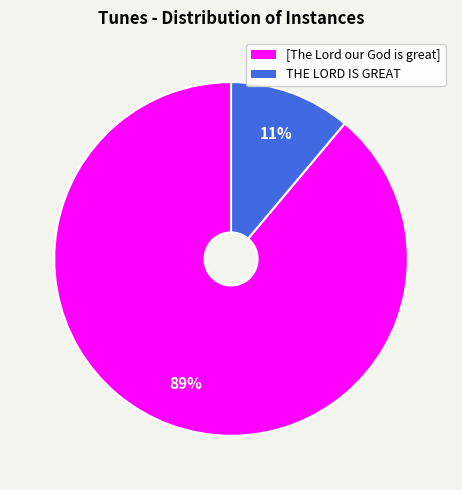

True or false: [The Lord our God is great] accounts for 89% of the total.

True